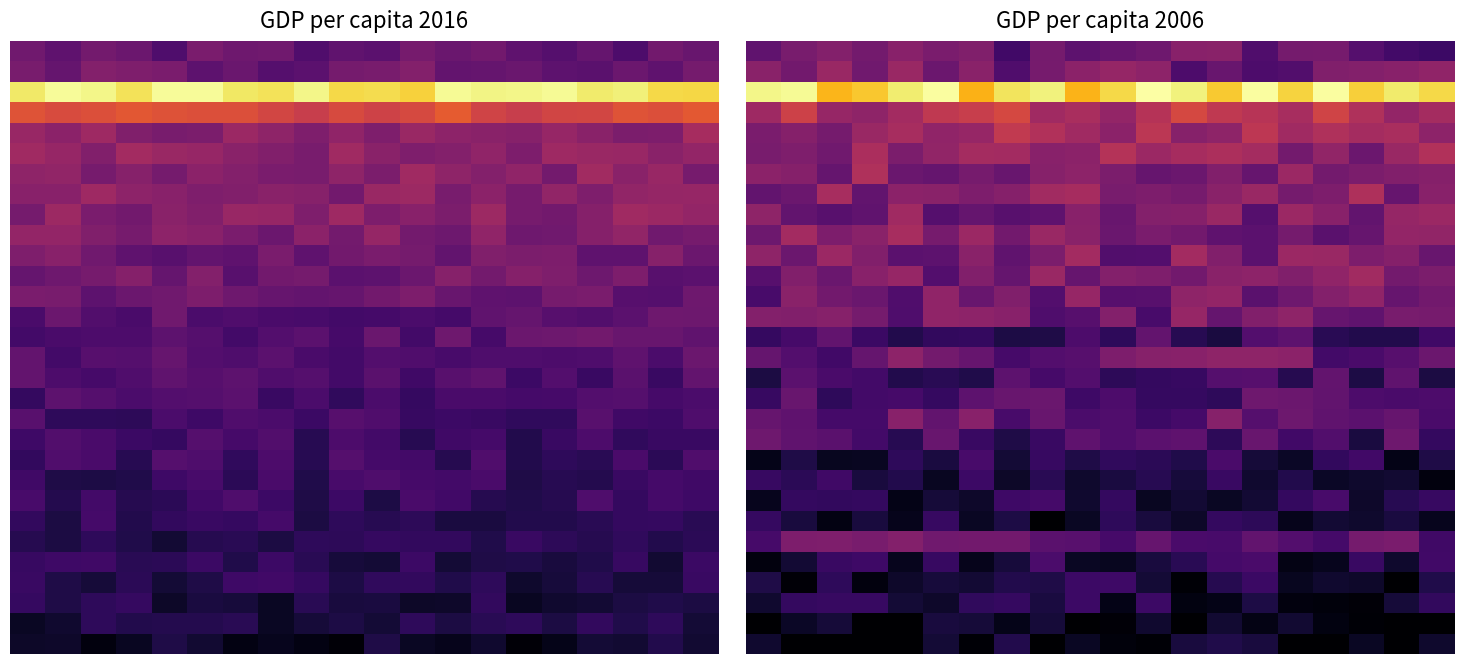

How many distinct data groups are displayed?

30